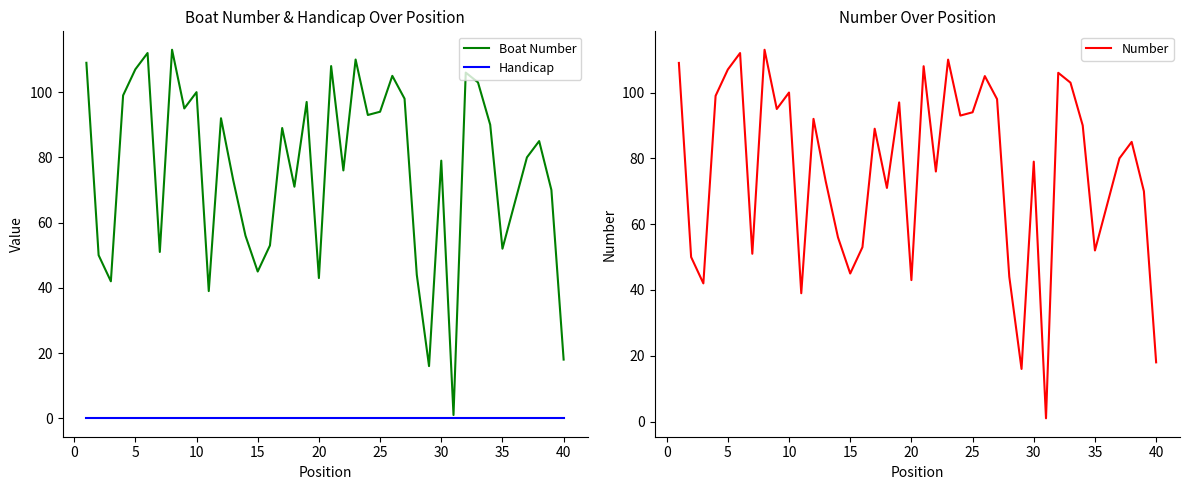

Does the chart have visible grid lines?

No